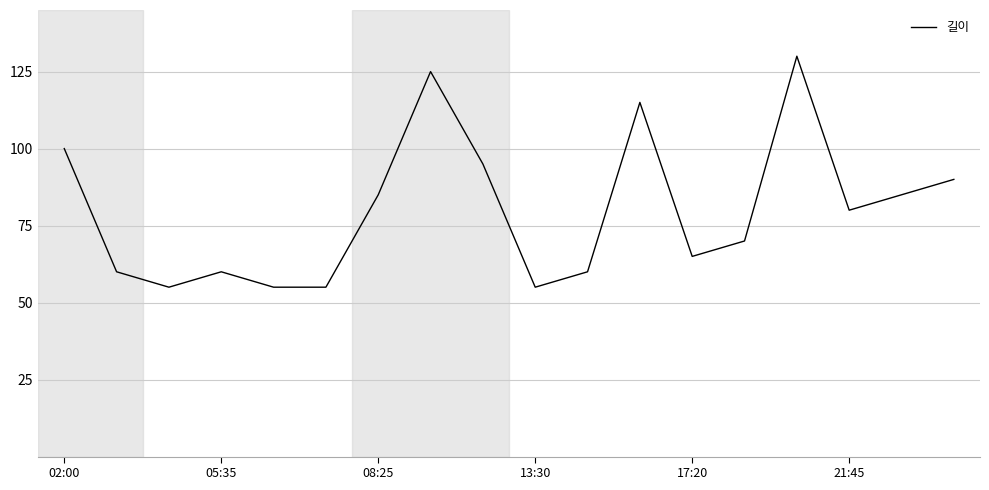

What is the smallest value displayed?

55